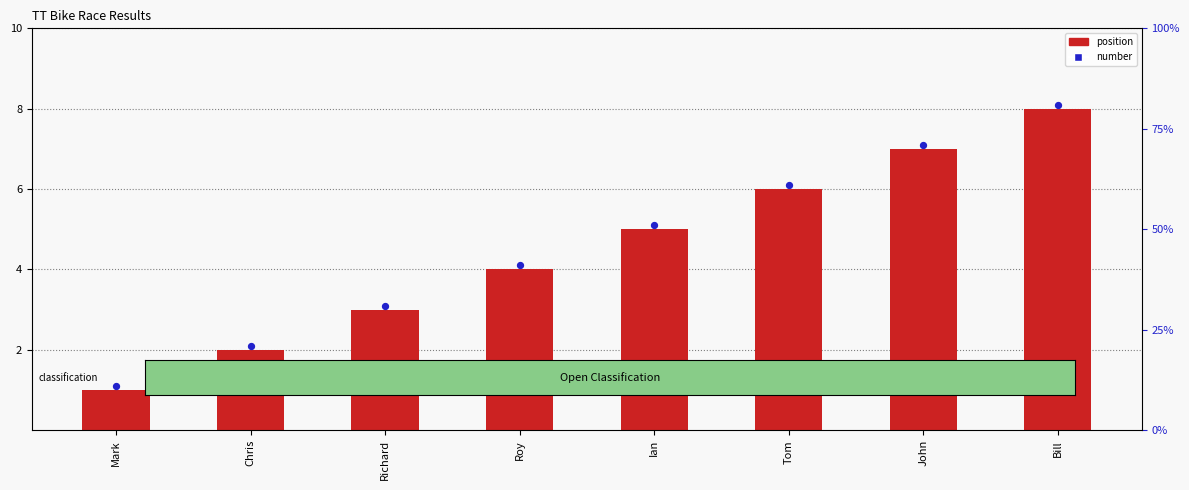

Which series has the largest total across all categories?

number